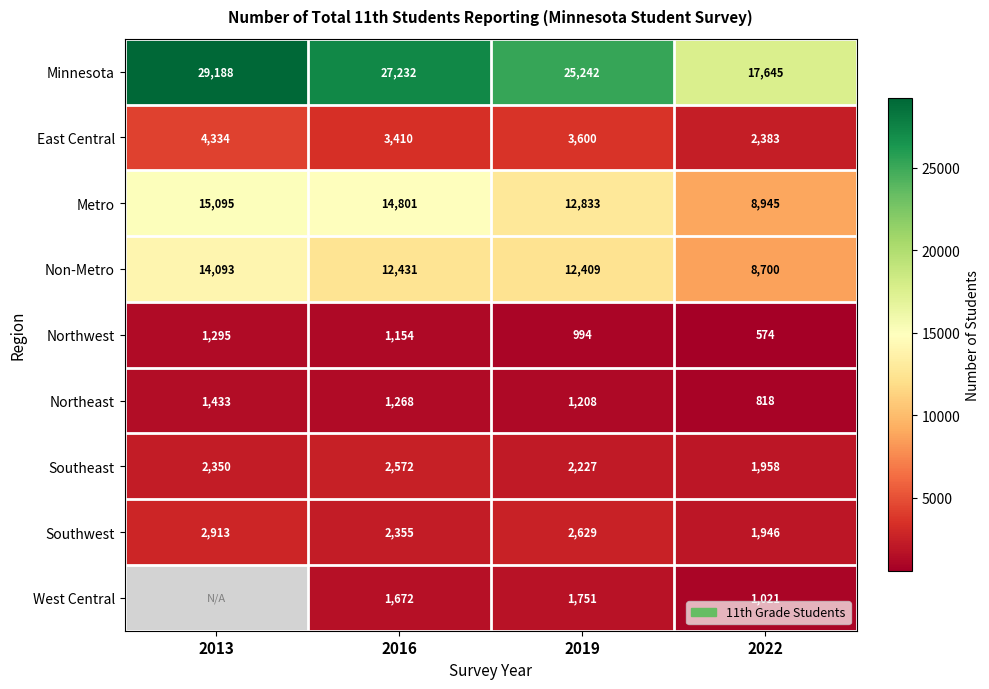

List the labels in order of Northeast value, largest first.

2013, 2016, 2019, 2022